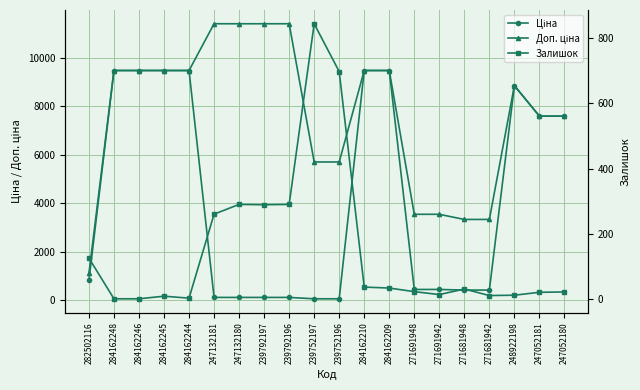

Is this an area chart (filled region under the line)?

No